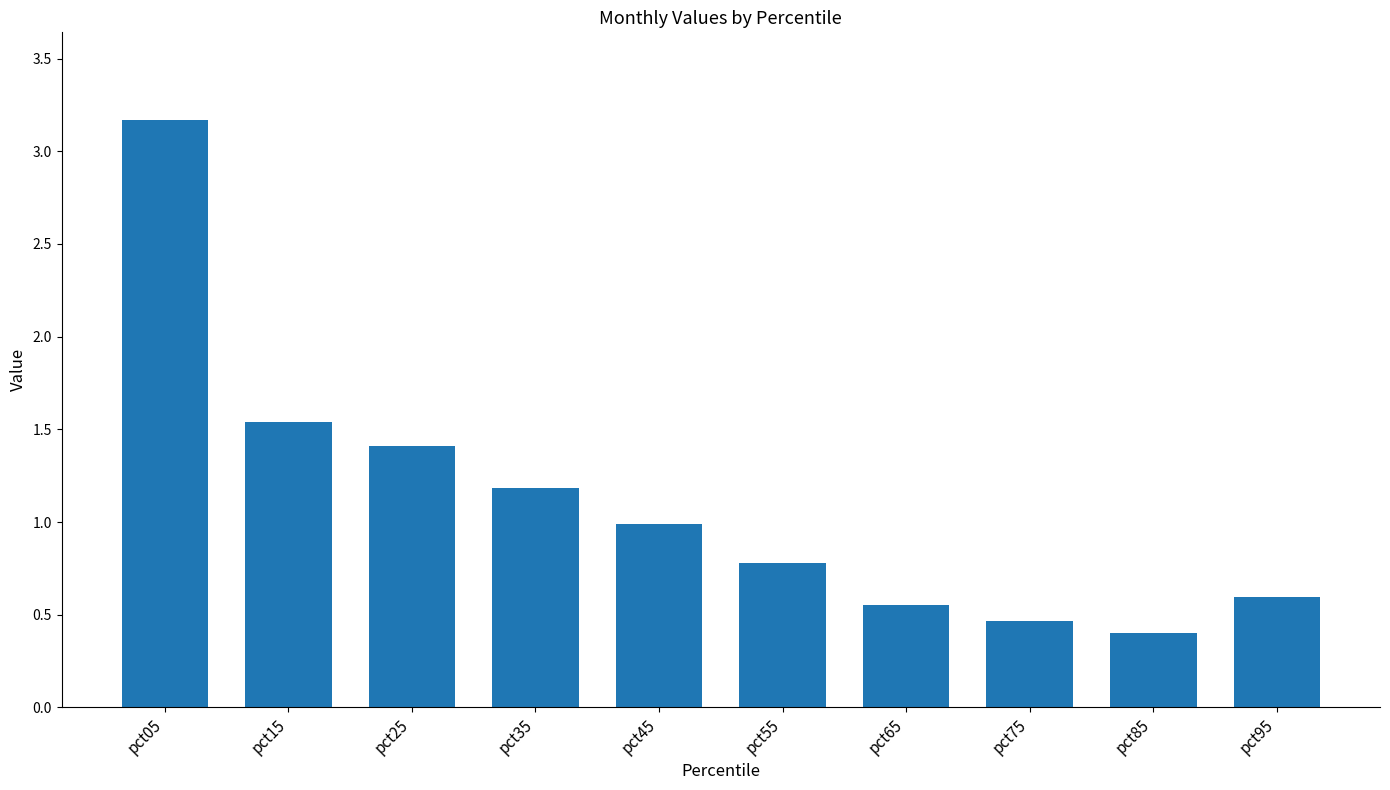

Does the chart contain stacked bars?

No